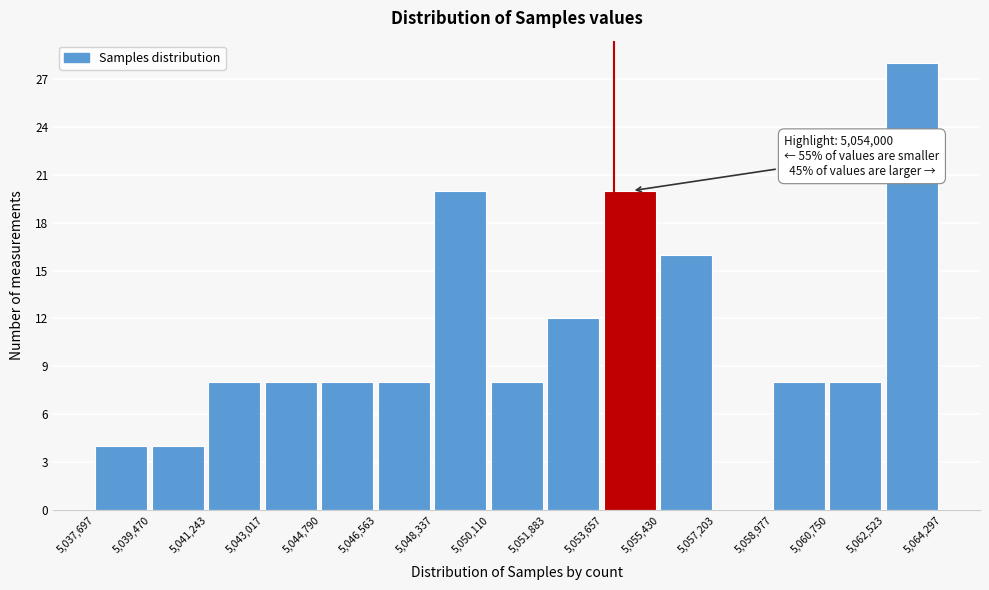

Over which range of the x-axis is the bar tallest?

5,062,523 to 5,064,297